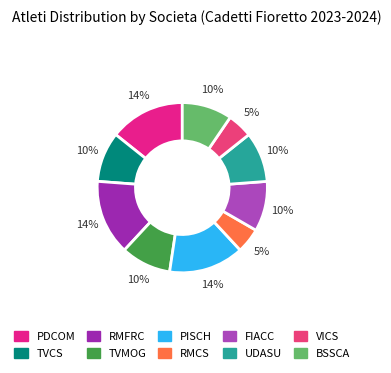

To the nearest percent, what is the average slice percentage?

10%